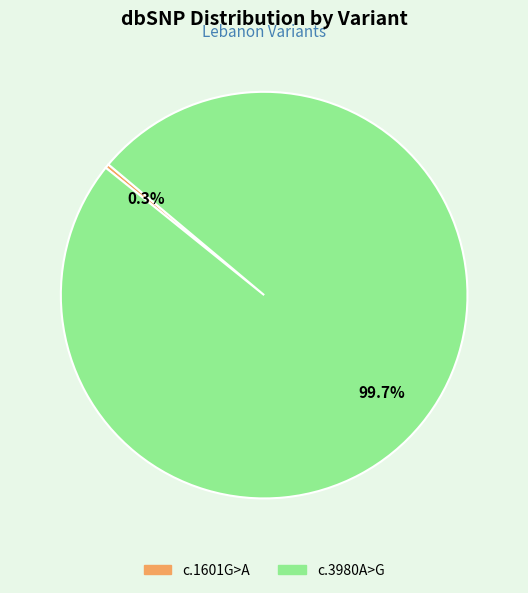

Does any single category account for the majority?

Yes